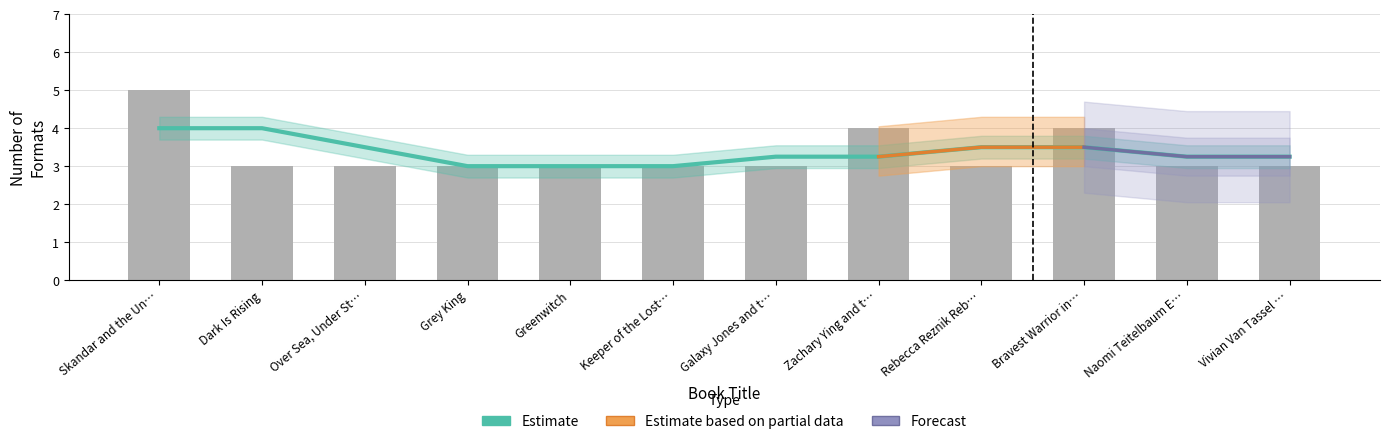

What is the maximum value shown in the chart?

5